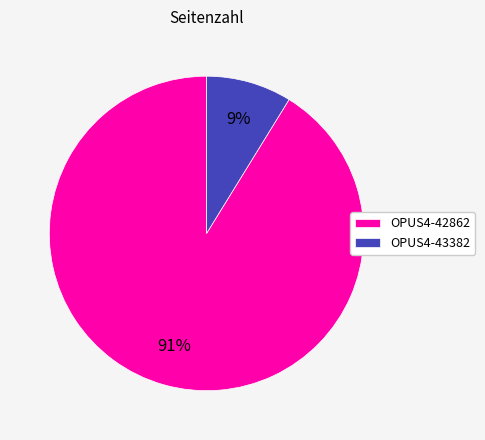

Which slice is the smallest?

OPUS4-43382